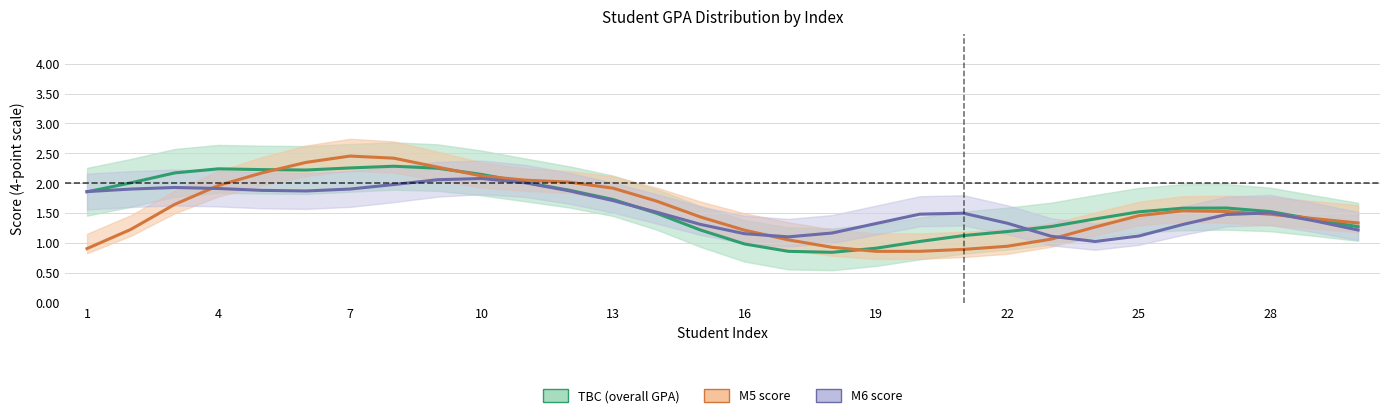

How many values in the TBC (overall GPA) series are below 1?

4